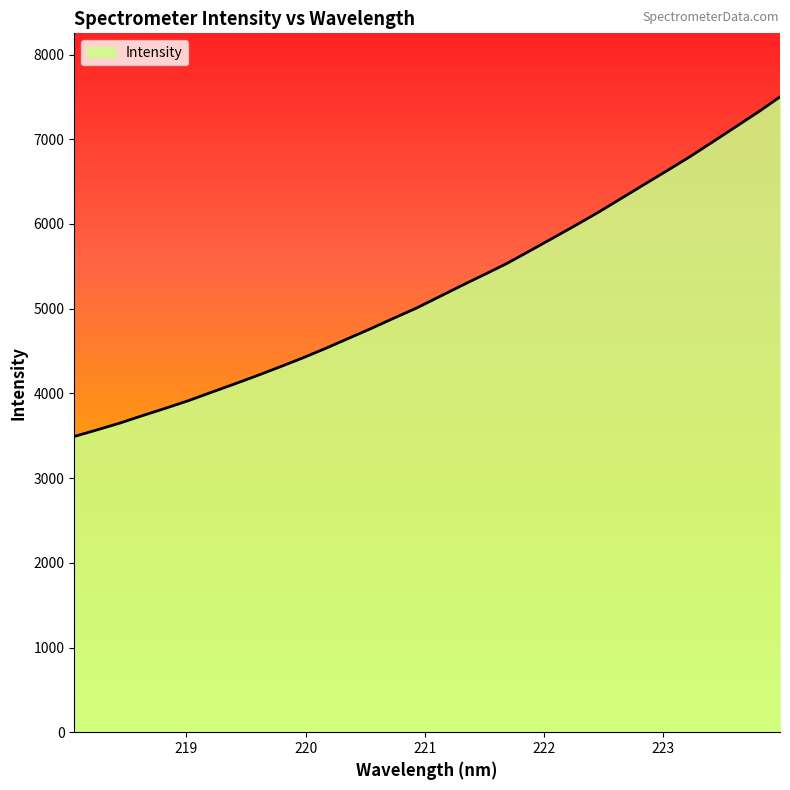

What is the smallest value displayed?

3491.6